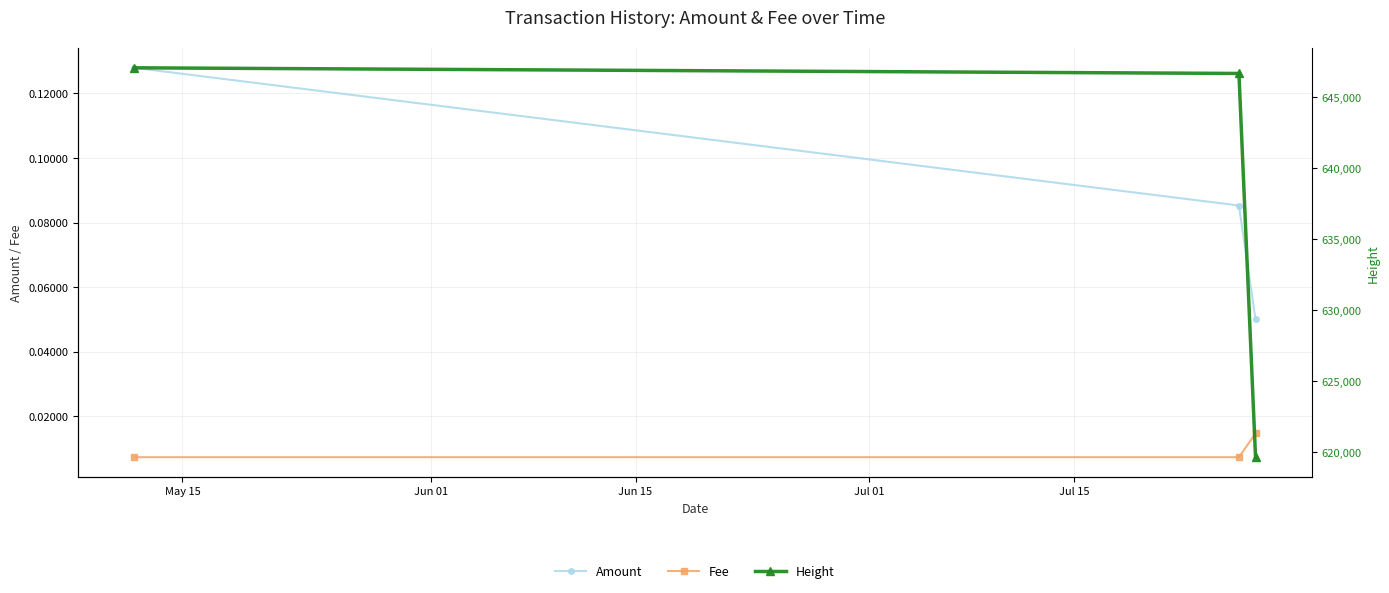

Count the Fee values in the range 0 to 1.

3